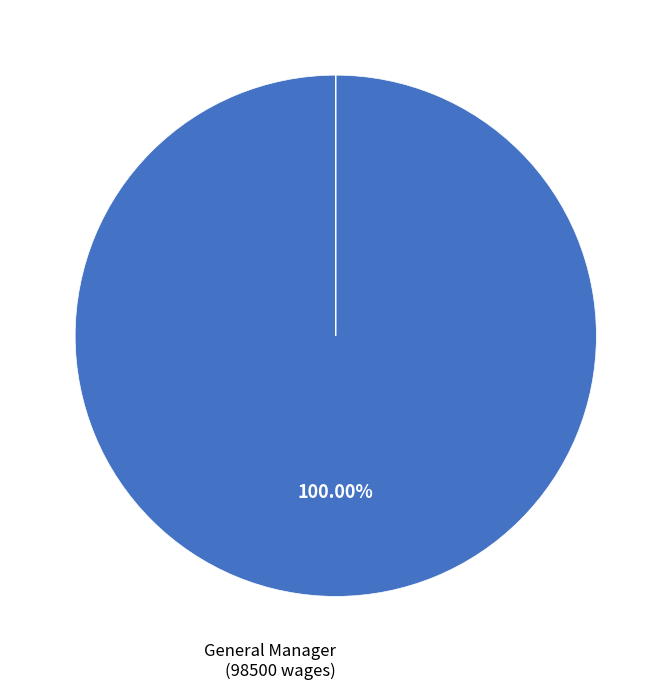

What portion of the pie excludes Secretary?

100.0%